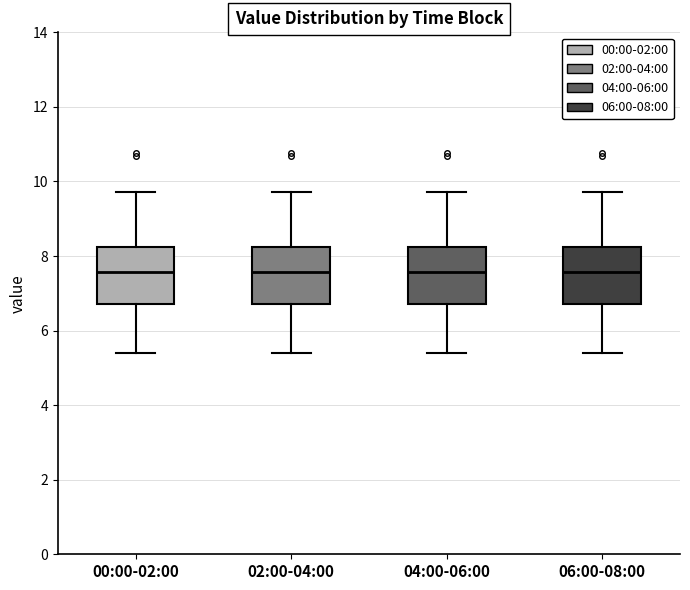

Where does the lower whisker of the box for 06:00-08:00 end on the y-axis? The values are not printed on the chart, so give them approximately, as read against the axis.

5.4